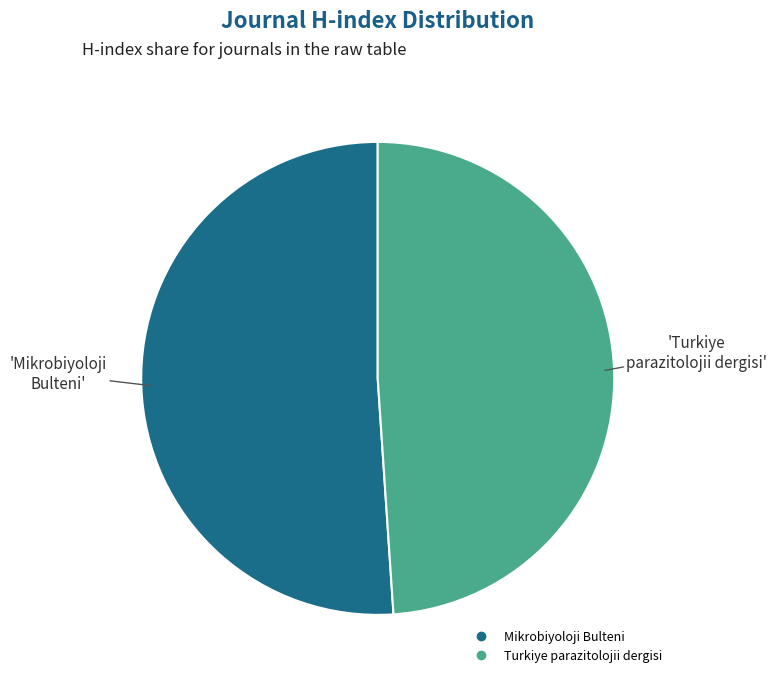

Combined, do Turkiye parazitolojii dergisi and Mikrobiyoloji Bulteni account for over 50%?

Yes